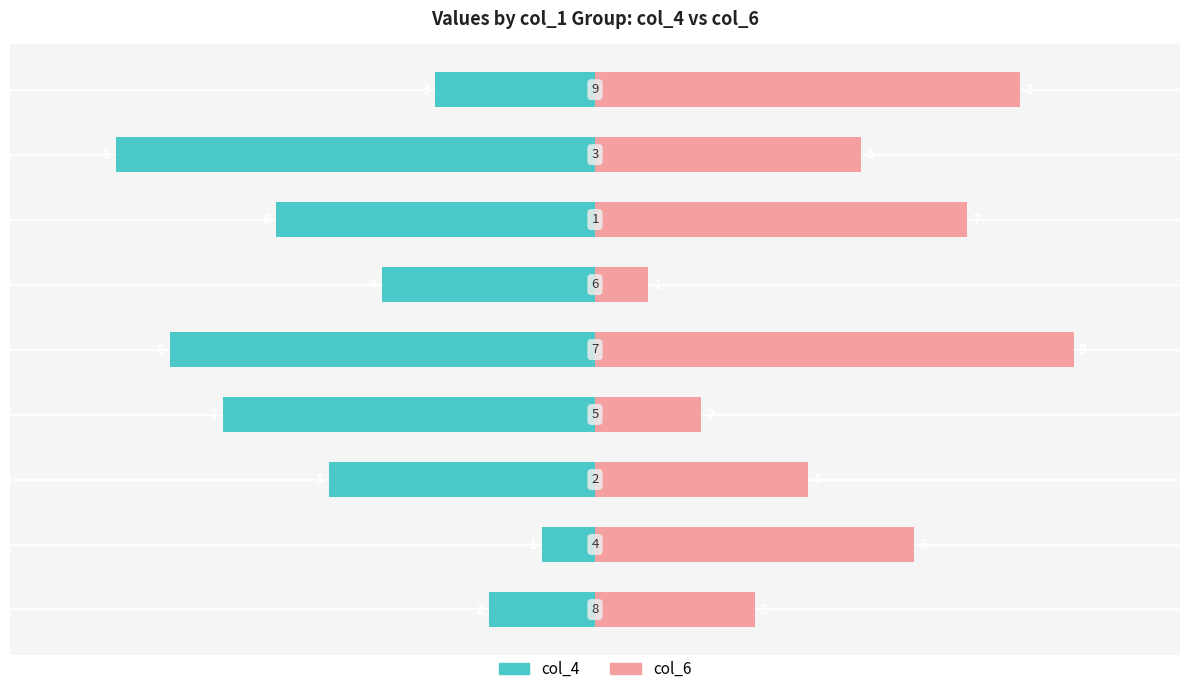

How many categories are shown in the chart?

9